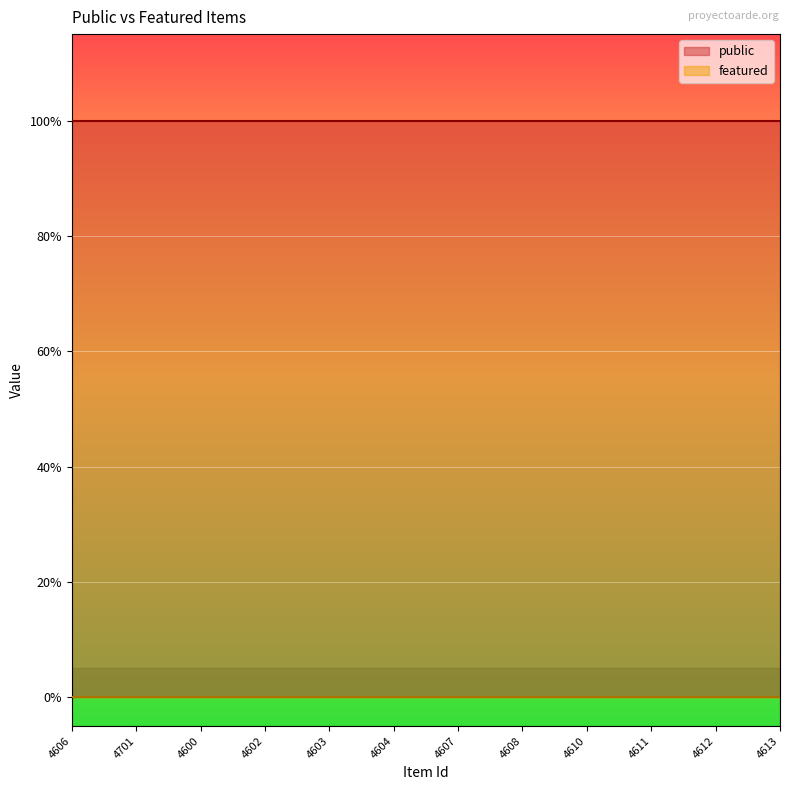

What is the spread (max minus min) of values at 4606?

1